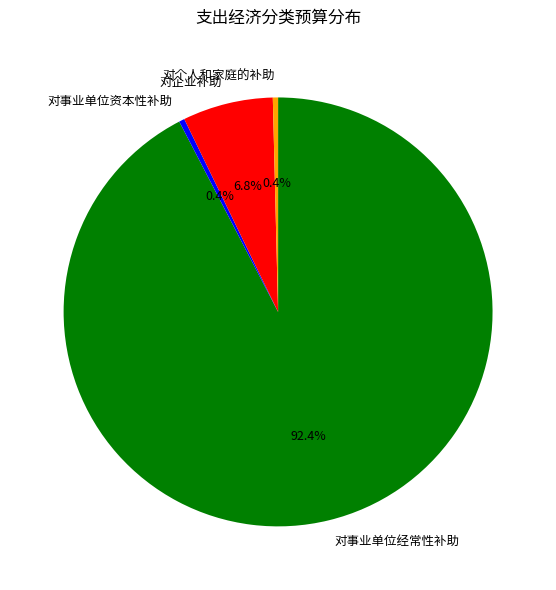

The 对事业单位资本性补助 slice represents 8% of the pie. True or false?

False